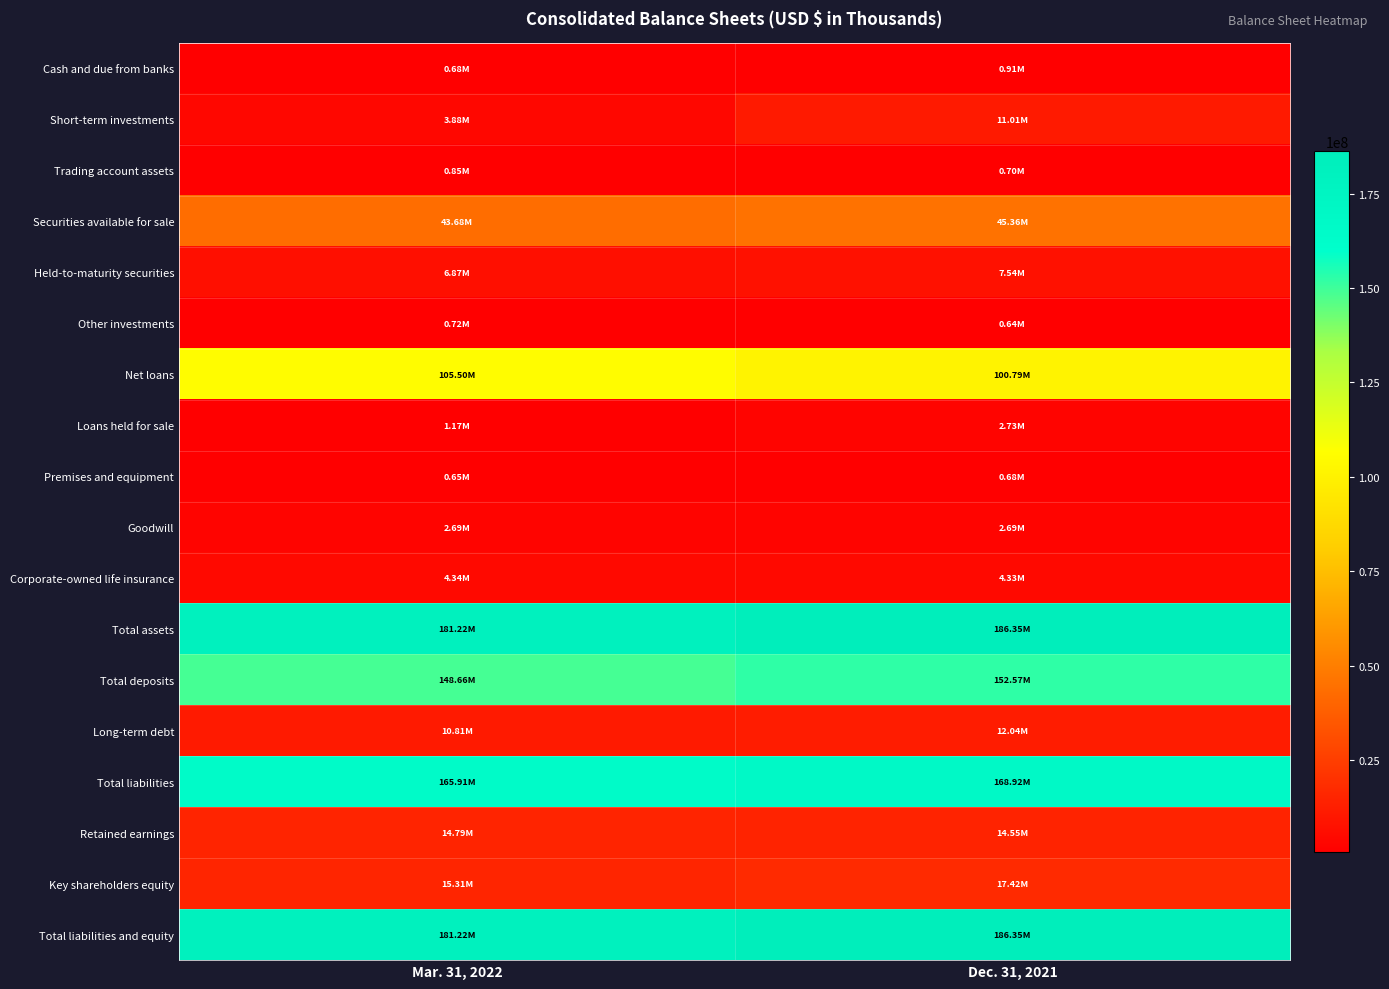

How many data points does each series have?

2